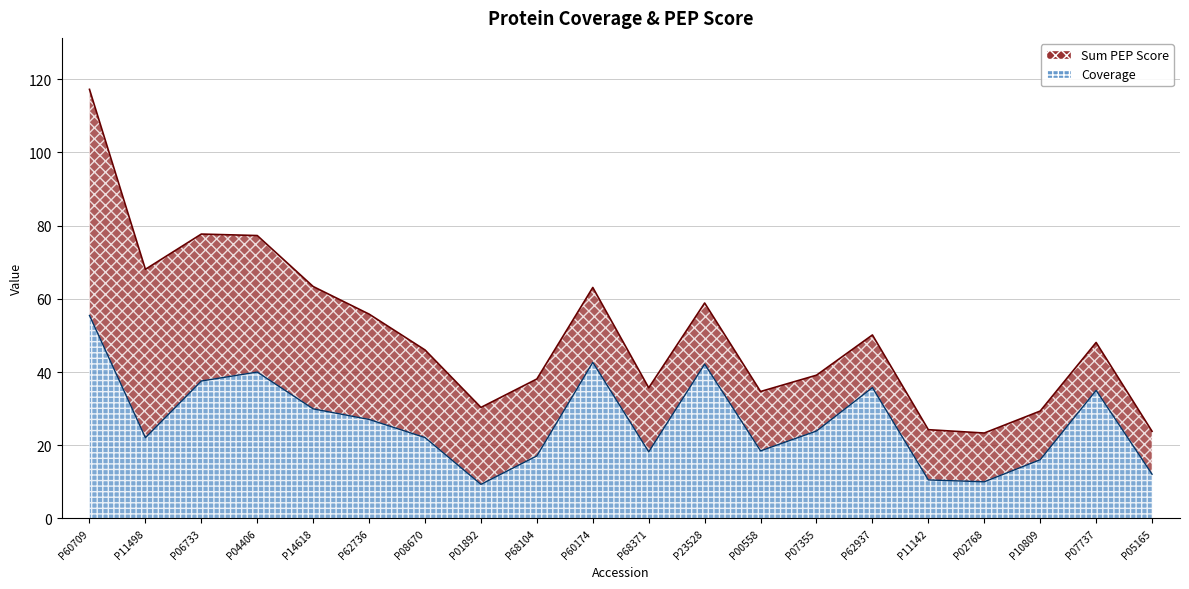

At which label does the data first exceed 23?

P60709